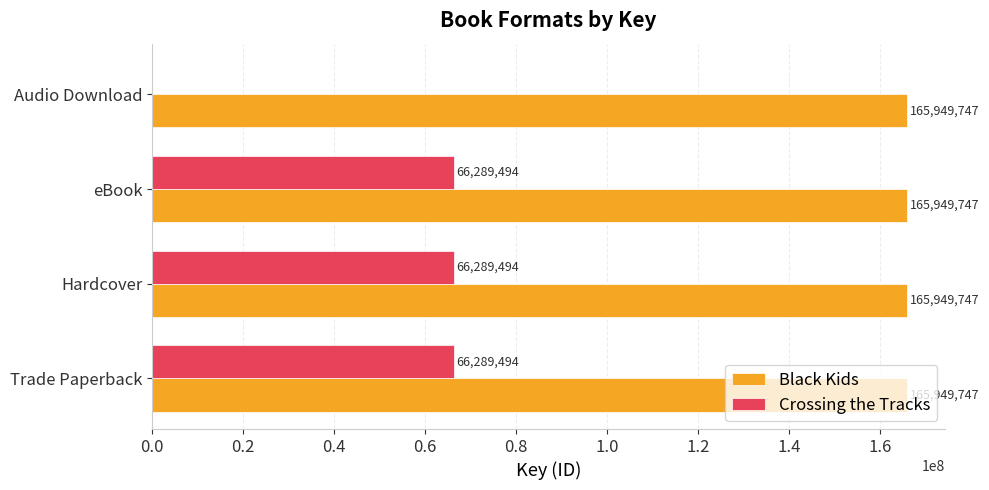

Read the Black Kids value at eBook.

165949747